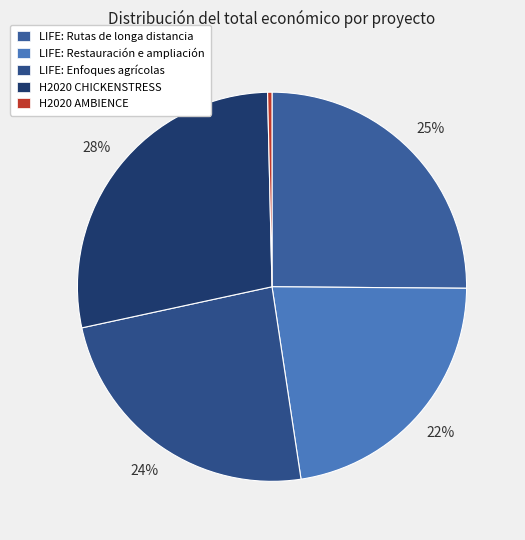

The LIFE: Enfoques agrícolas slice represents 9% of the pie. True or false?

False